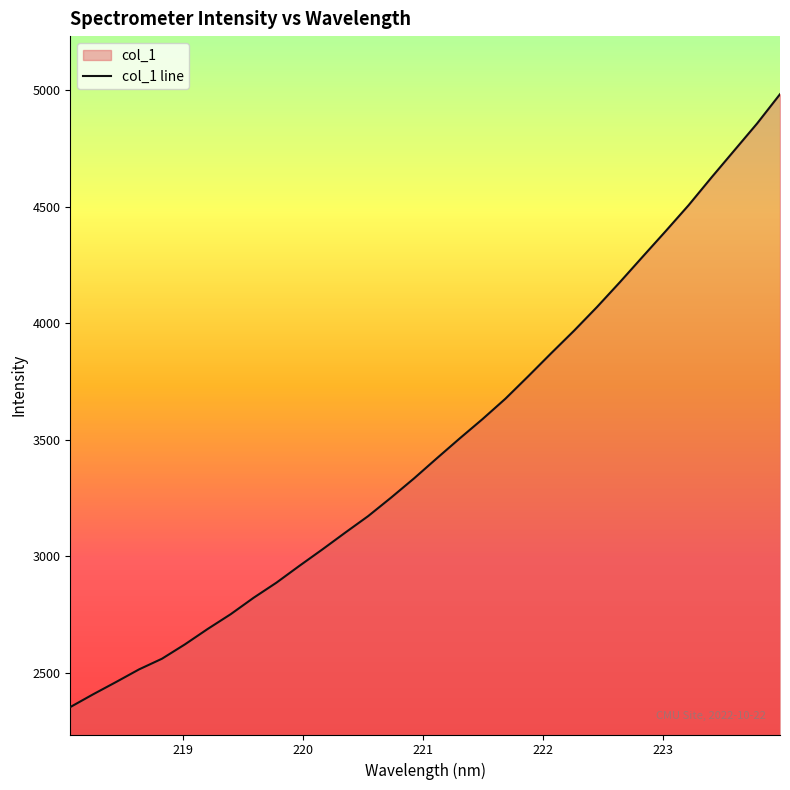

Reading left to right, extract all data points from this chart.

218.0596=2353.7	218.2508=2408.6	218.442=2461.3	218.6332=2515.3	218.8244=2561.1	219.0156=2622.6	219.2067=2689.1	219.3979=2752.2	219.589=2822.6	219.7801=2887.7	219.9712=2959.6	220.1623=3029.9	220.3533=3102.0	220.5444=3172.9	220.7354=3252.1	220.9264=3334.3	221.1174=3420.9	221.3083=3506.2	221.4993=3589.4	221.6902=3676.8	221.8812=3773.4	222.0721=3872.0	222.263=3968.7	222.4538=4070.0	222.6447=4176.5	222.8355=4286.2	223.0264=4395.3	223.2172=4506.3	223.408=4625.3	223.5987=4741.4	223.7895=4857.4	223.9802=4982.8